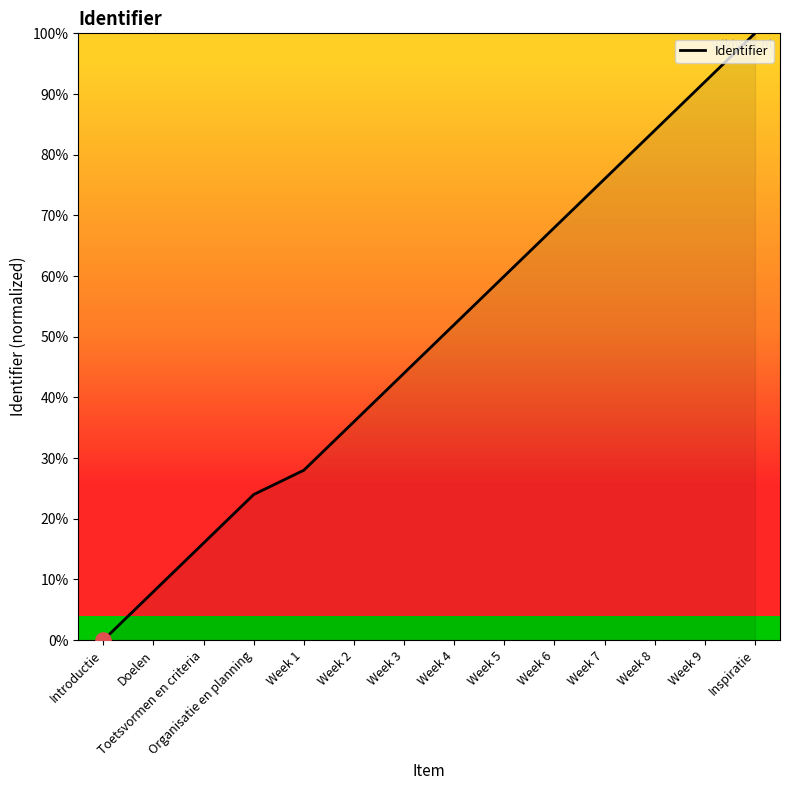

Between Toetsvormen en criteria and Organisatie en planning, which is larger?

Organisatie en planning